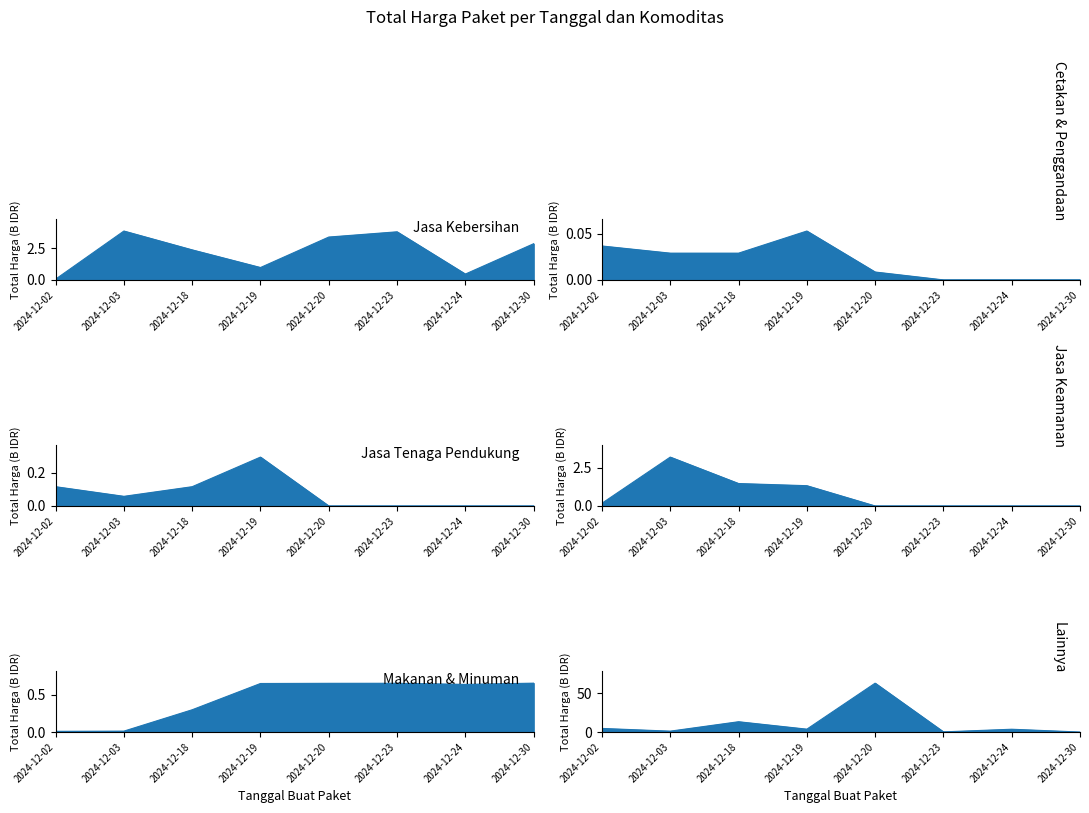

What is the sum of all Jasa Keamanan values?

6.2